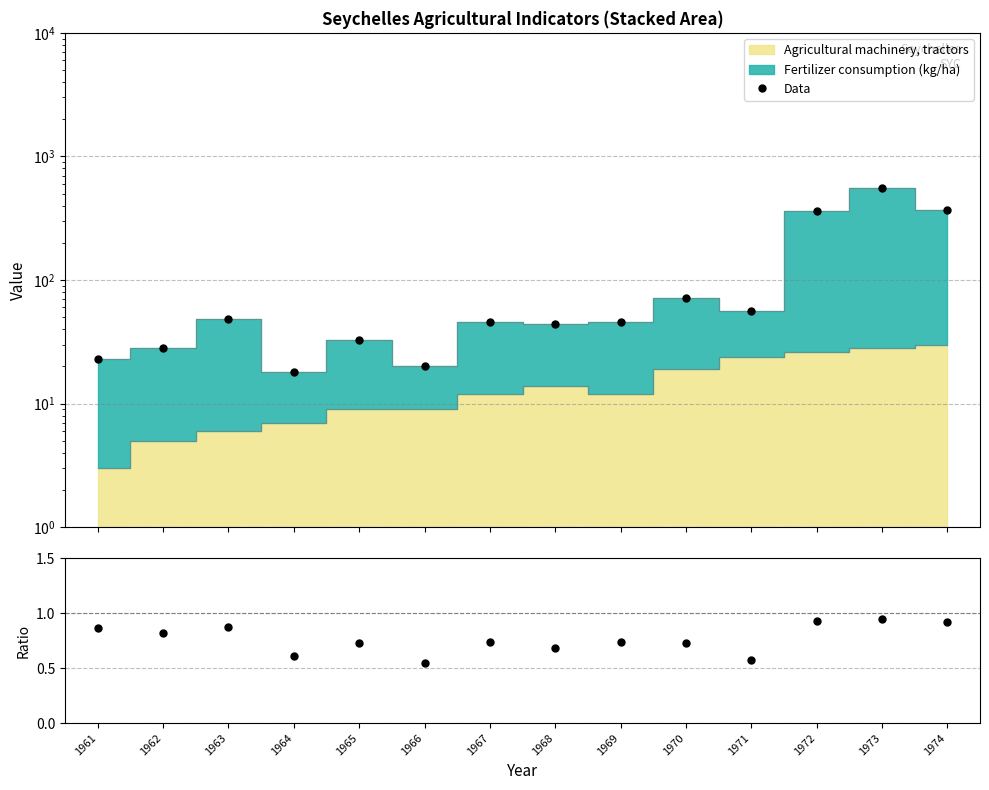

What is the value of the Data point at the 14th from the left?

371.7